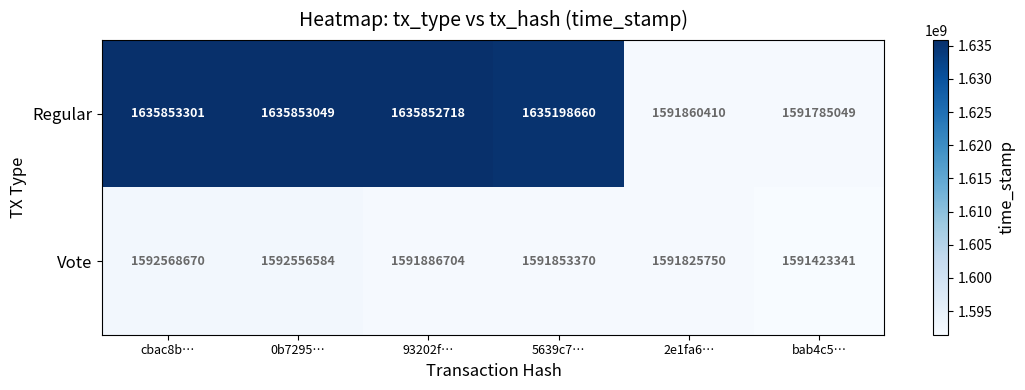

What is the difference between the Regular values at cbac8b… and 2e1fa6…?

43992891